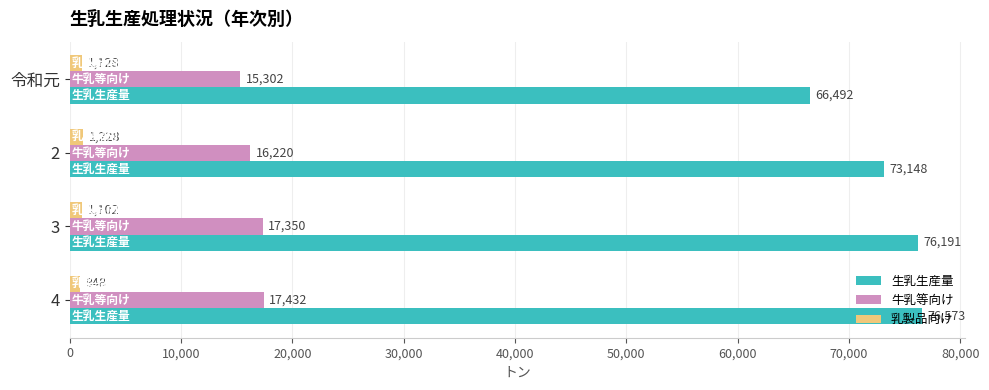

What is the maximum value shown in the chart?

76573